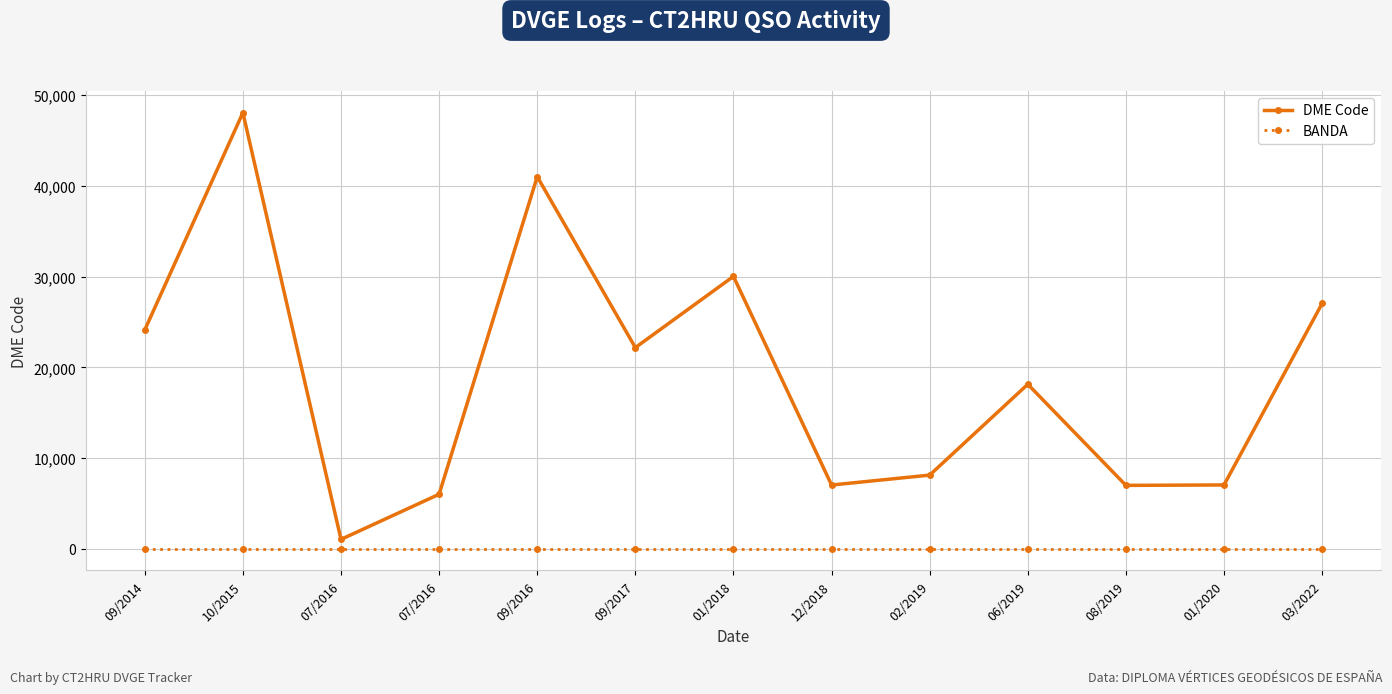

Is this an area chart (filled region under the line)?

No